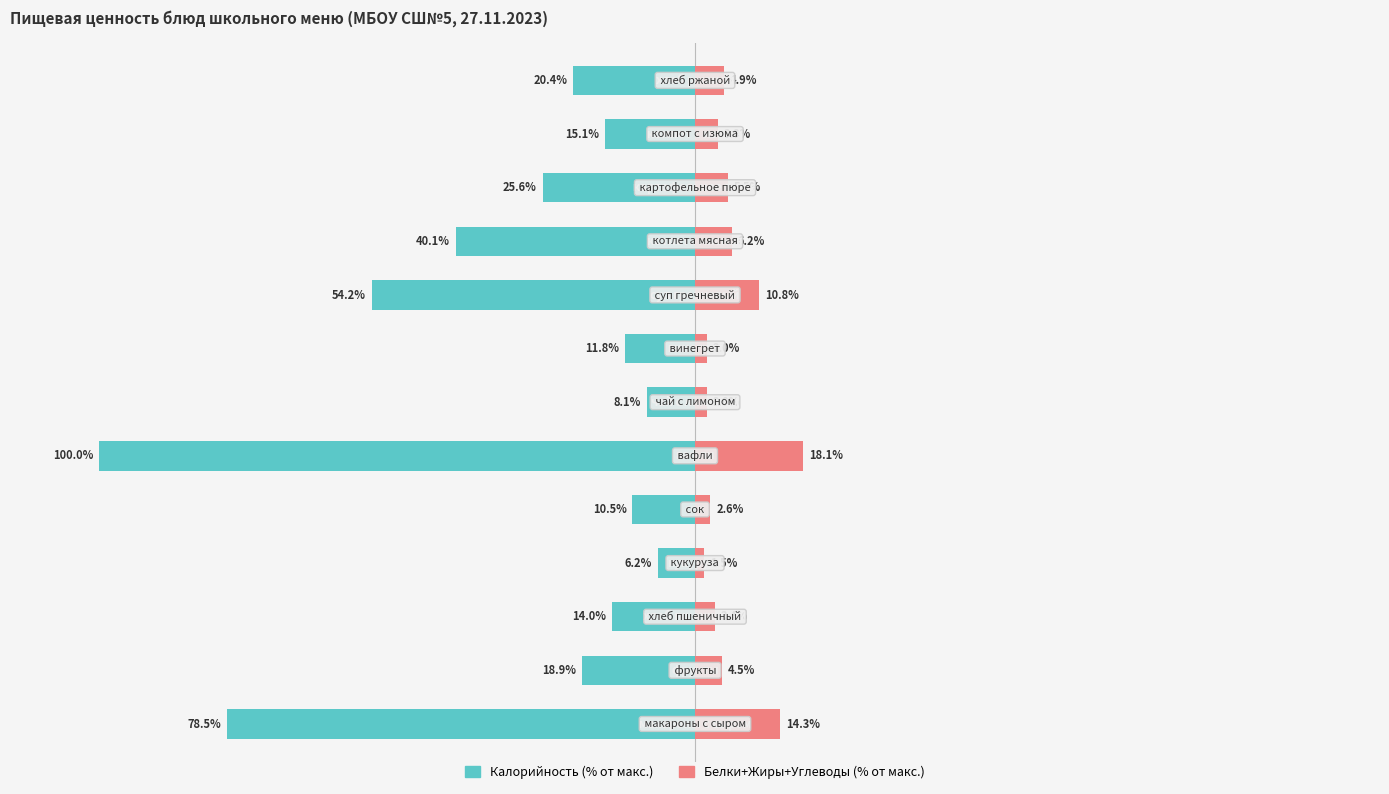

What are all the series names shown in the legend?

Калорийность, Белки+Жиры+Углеводы